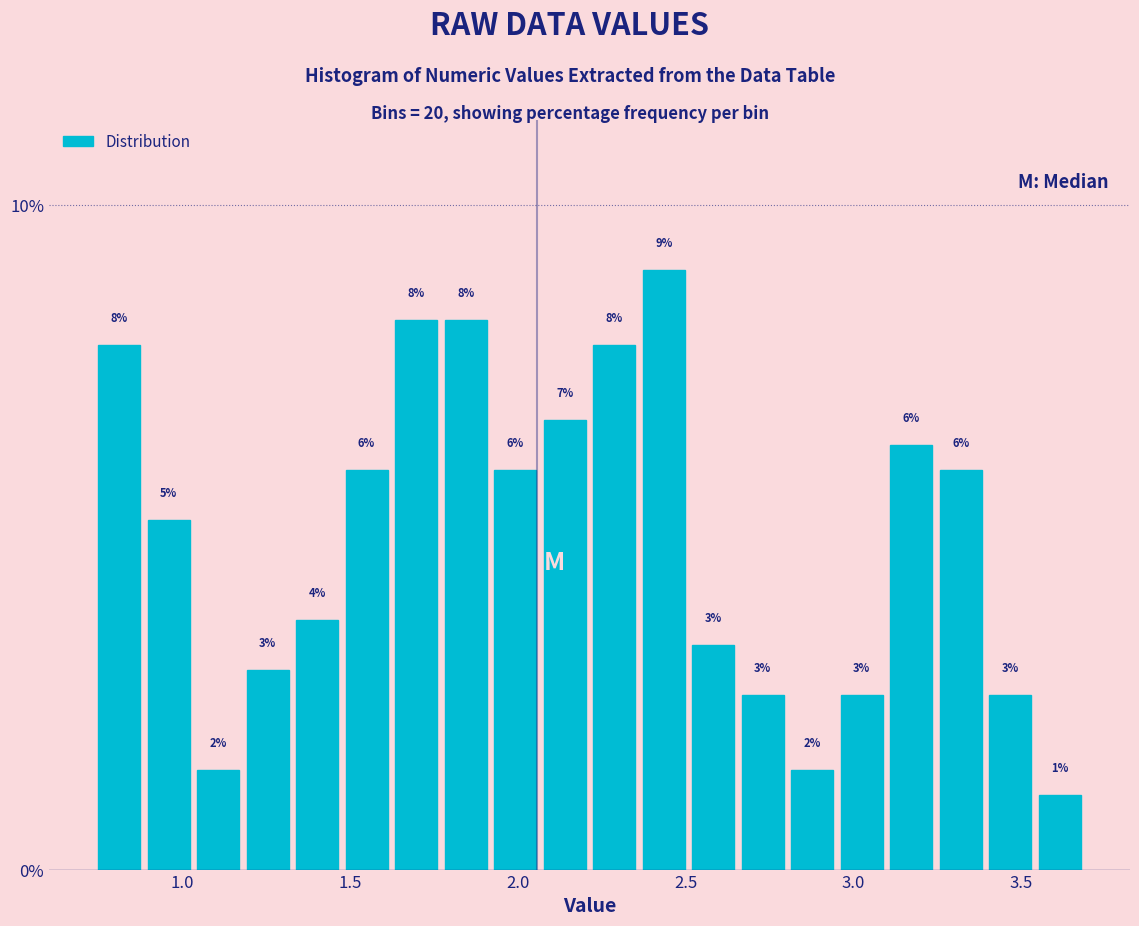

Around what value on the x-axis is the tallest bar? Give the approximate position of its centre, as read against the axis.

2.45